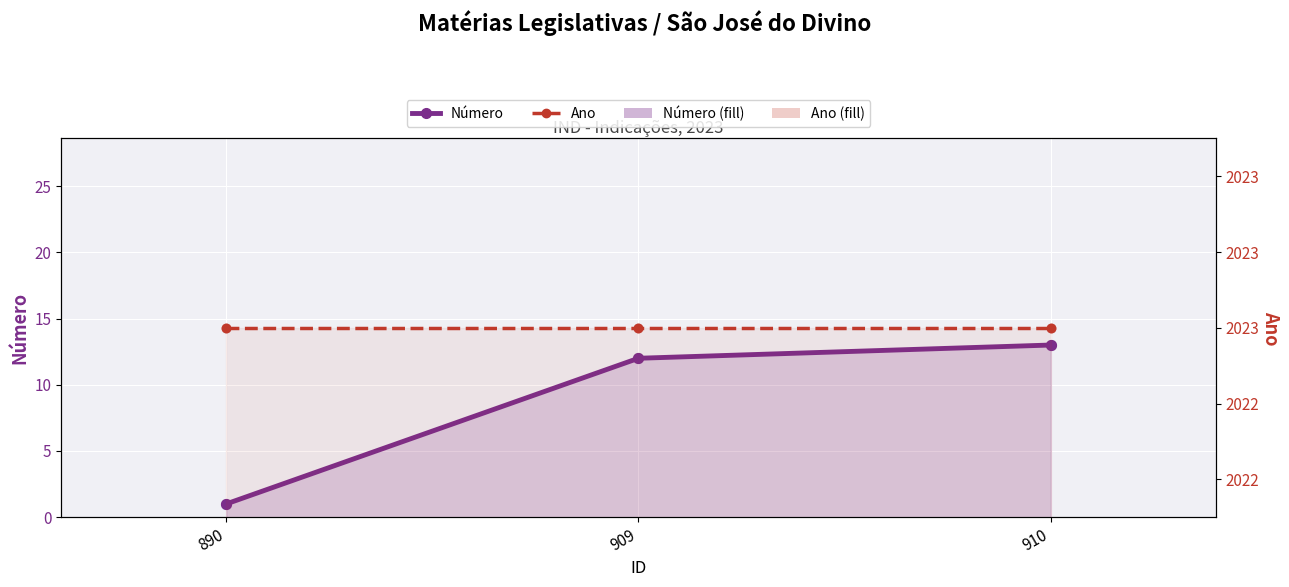

What are all the series names shown in the legend?

Número, Ano